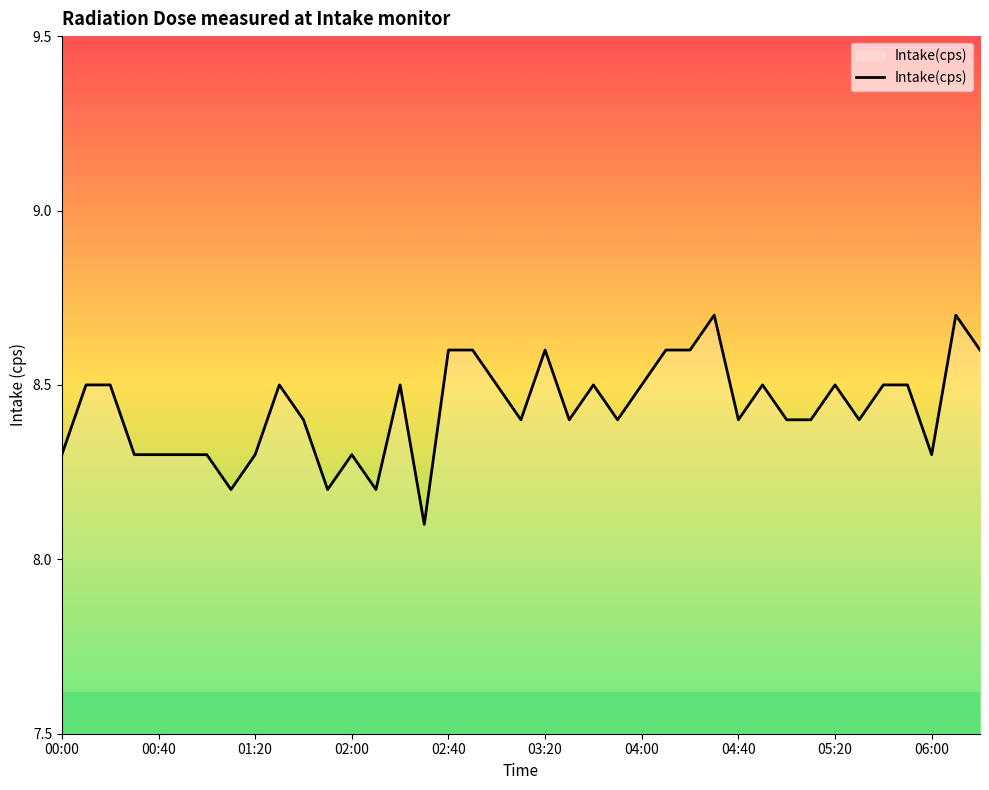

What is the sum of all values?

328.8